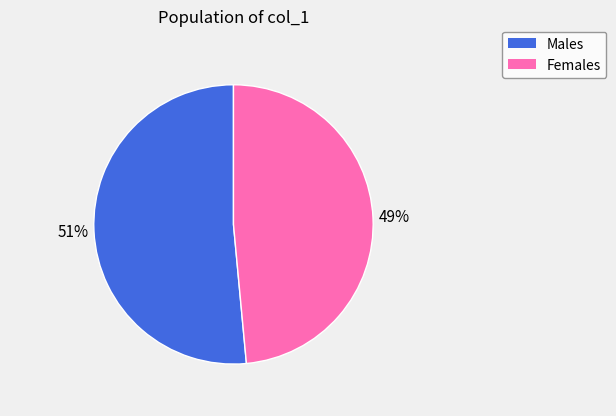

Is it true that Males is 51% of the pie?

True